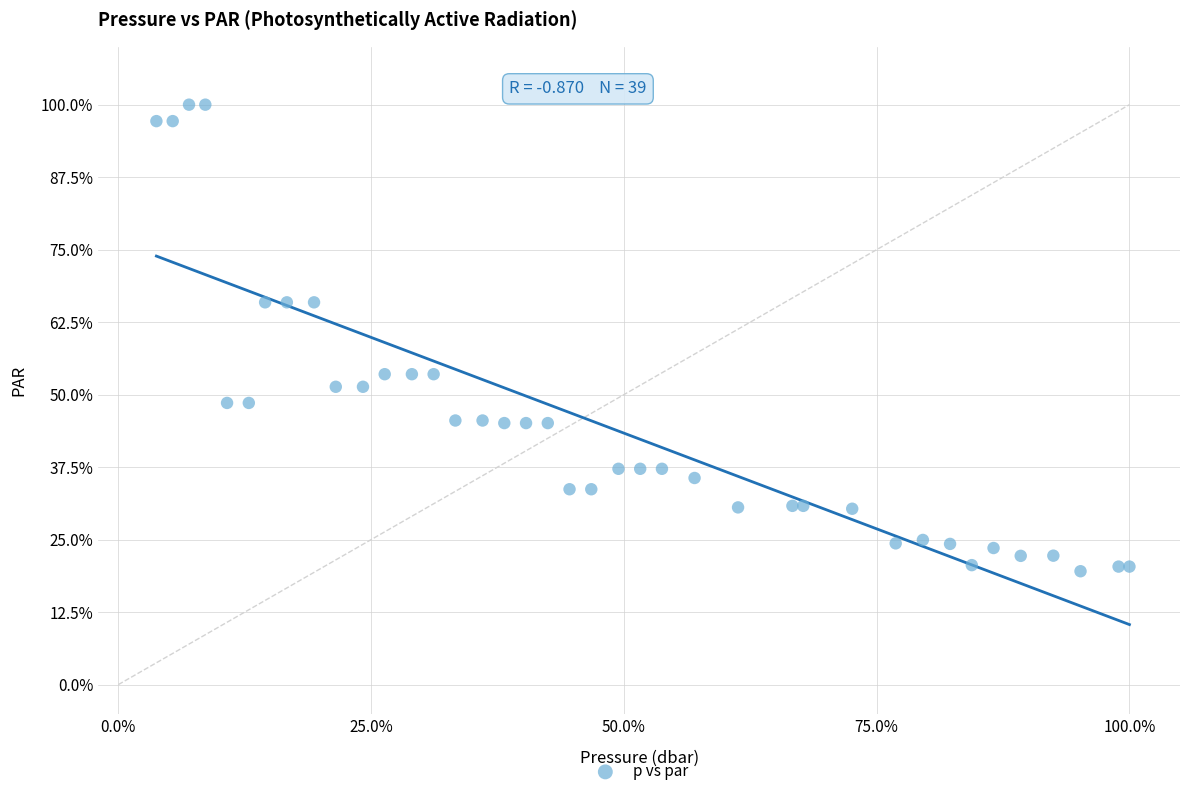

What is the range of Y values (max minus min)?

80.4